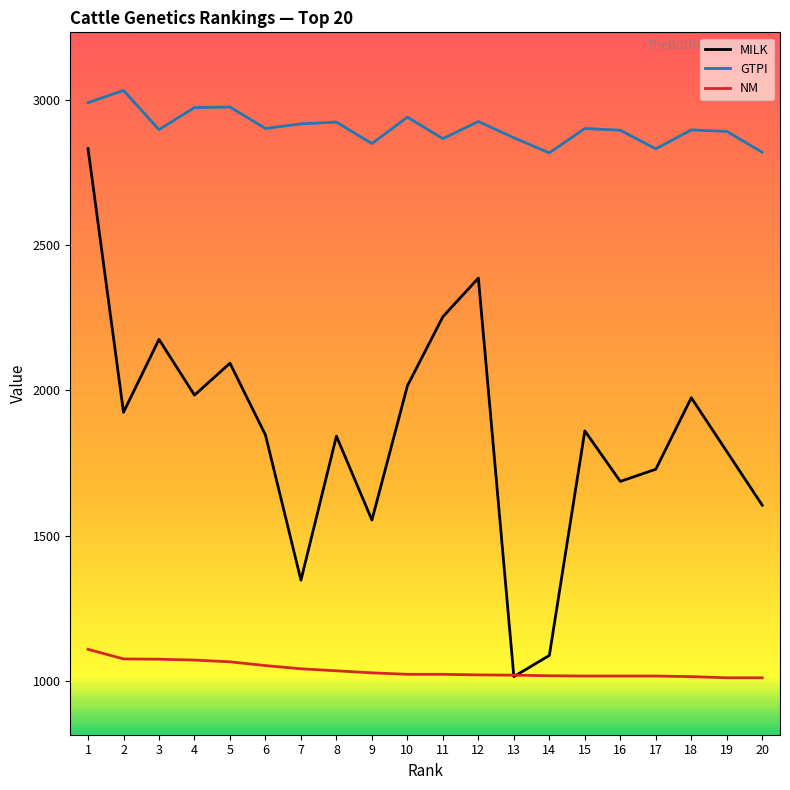

What is the highest value of the NM series?

1109